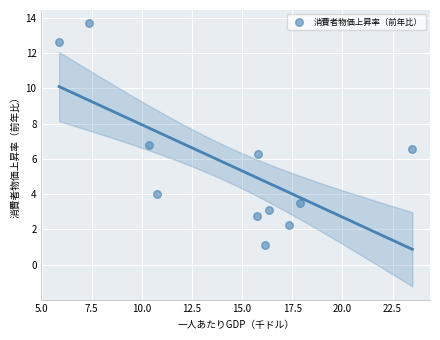

What Y value in the scatter plot is closest to 7?

6.8